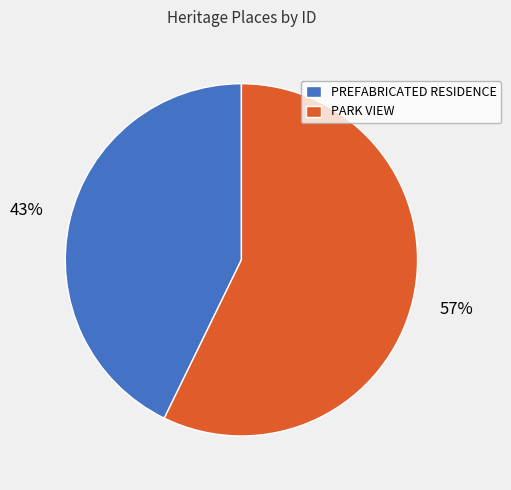

Rank the categories by value from highest to lowest.

PARK VIEW, PREFABRICATED RESIDENCE